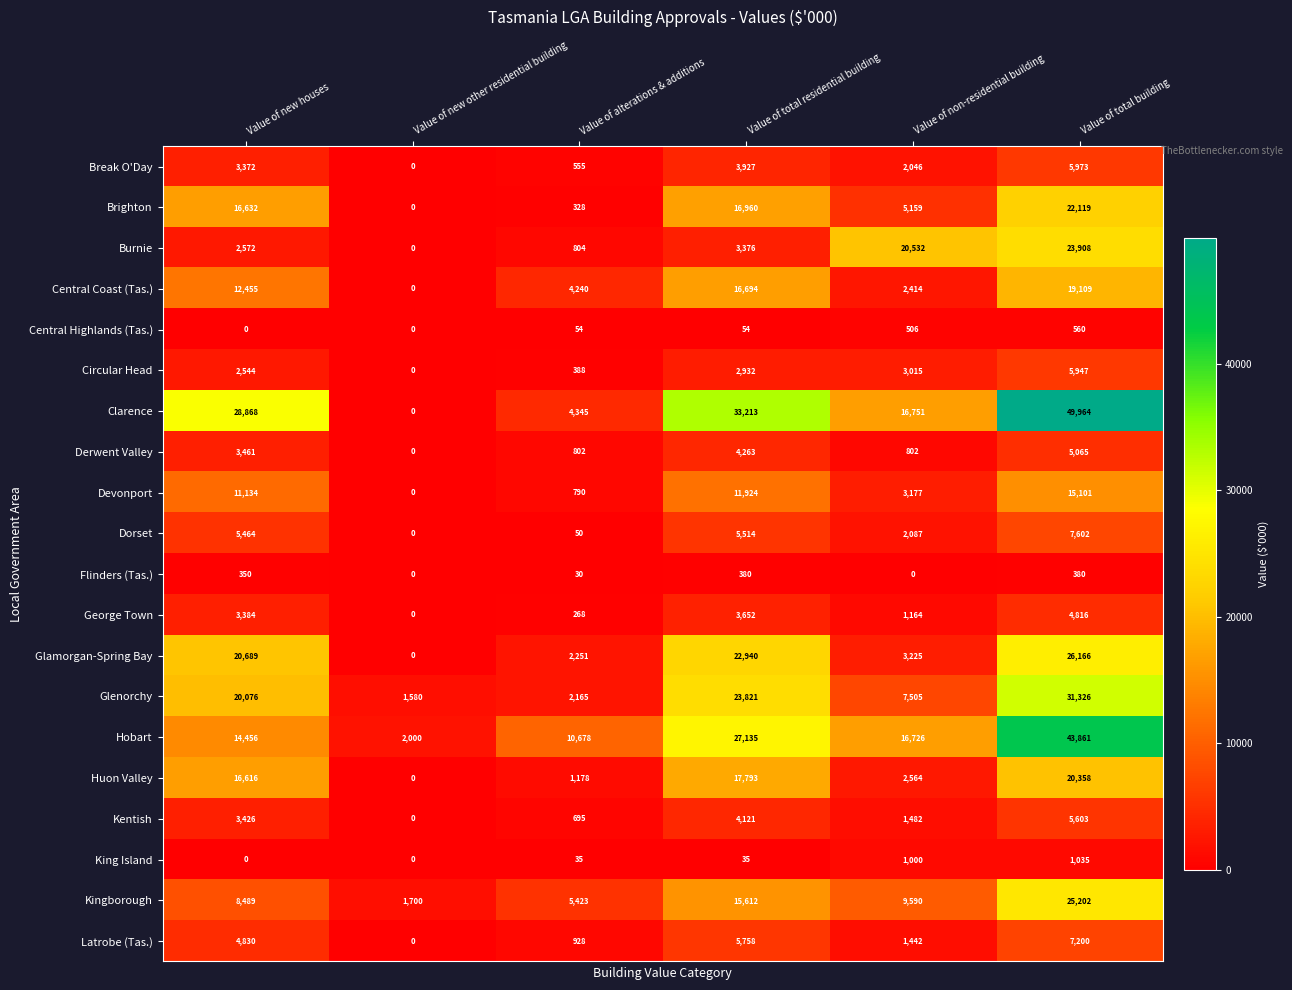

Which series changed the most between Value of new houses and Value of non-residential building?

Burnie